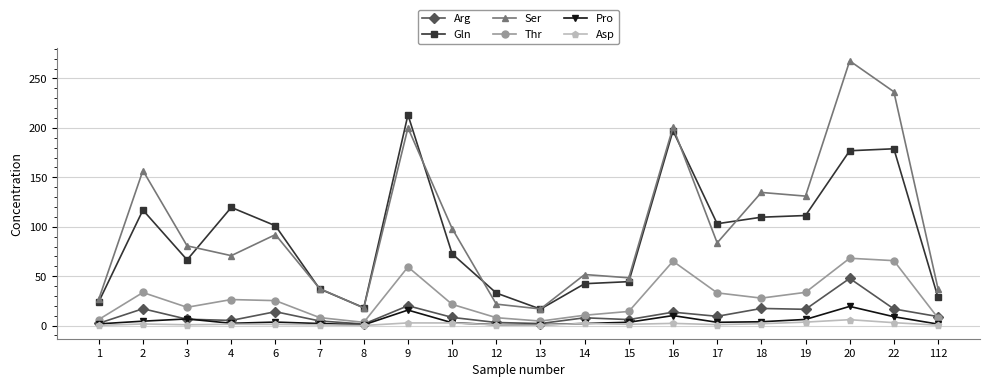

True or false: Gln has a value of 8.9 at 8.

False